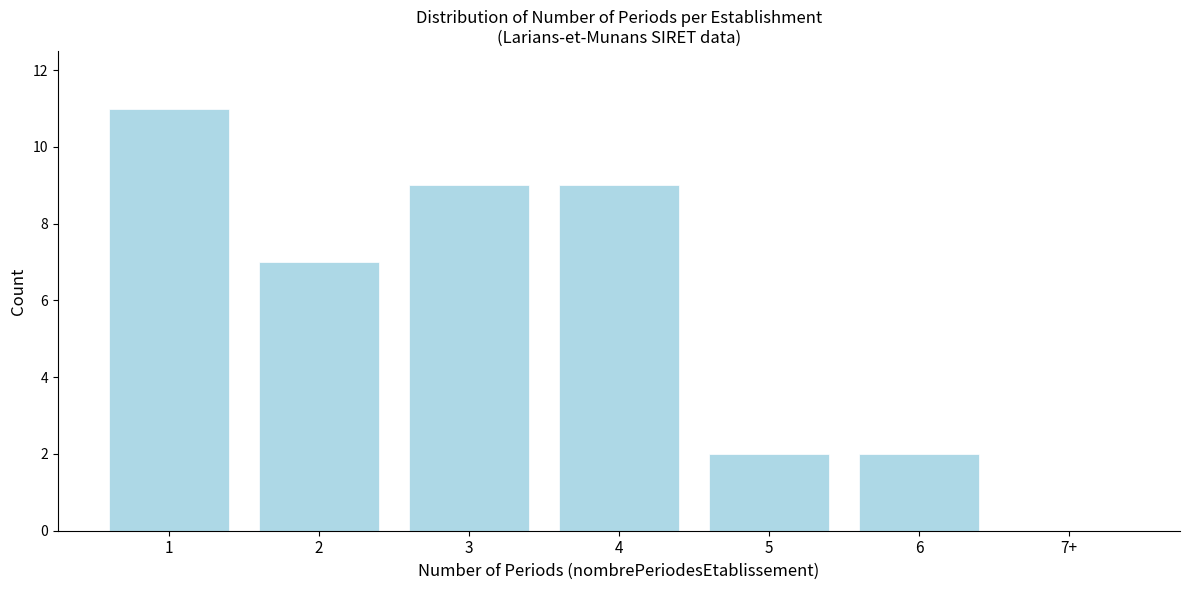

Reading right to left, transcribe all the data shown in this chart.

7+=0	6=2	5=2	4=9	3=9	2=7	1=11